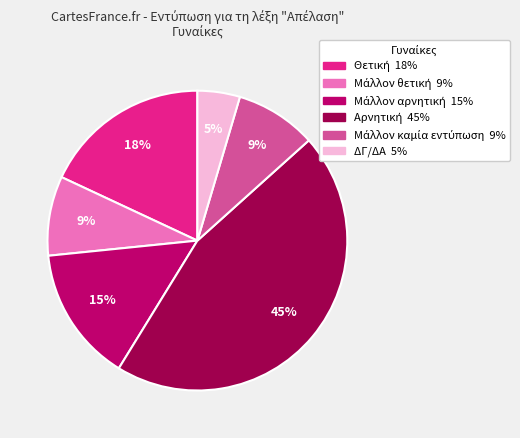

What is the smallest slice in the pie chart?

ΔΓ/ΔΑ